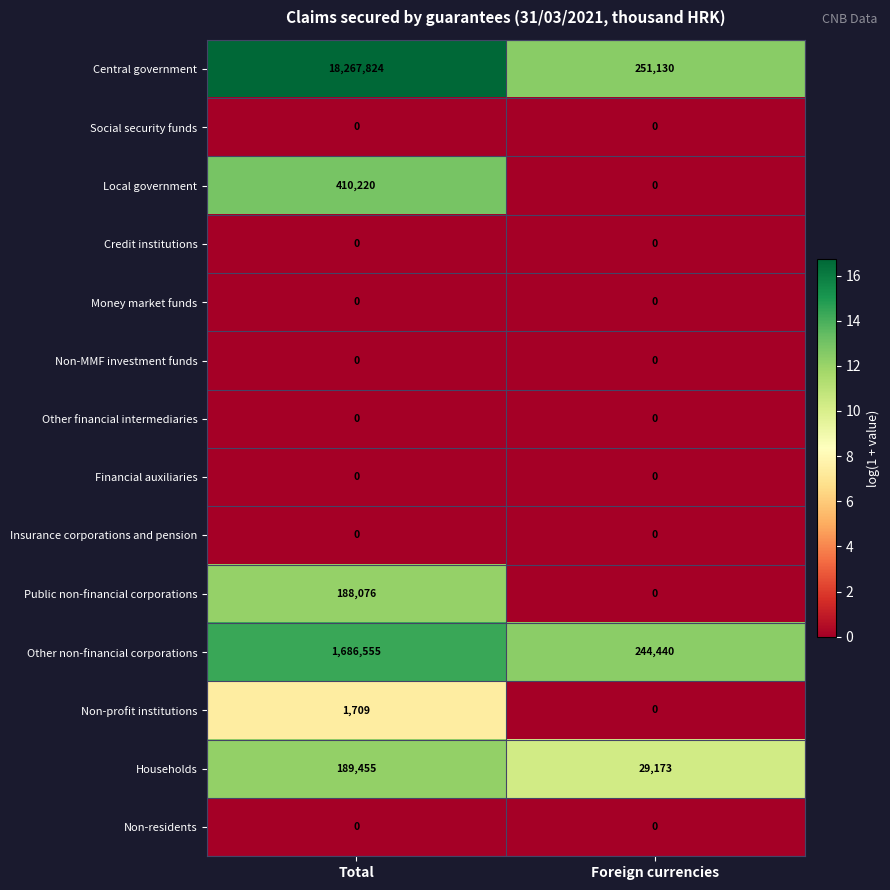

Between Total and Foreign currencies, which series saw the biggest shift?

Central government